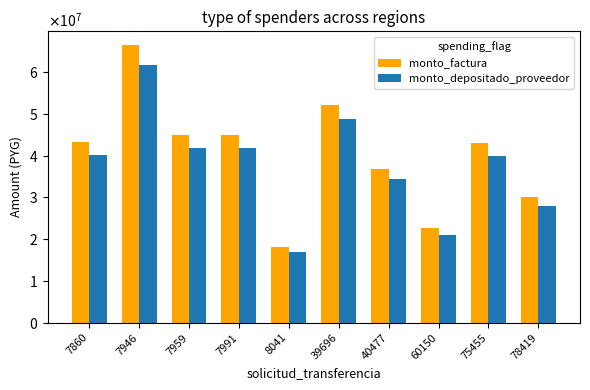

What is the total value across all series at 75455?

82925864